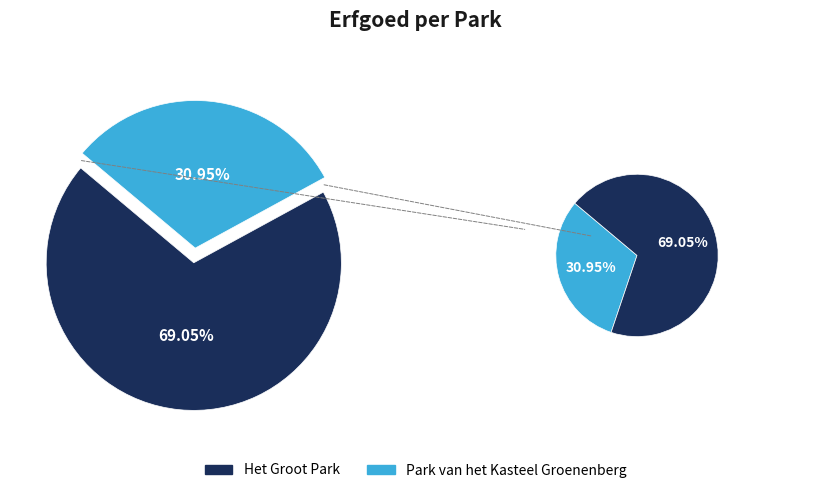

Count the number of slices in the pie.

2